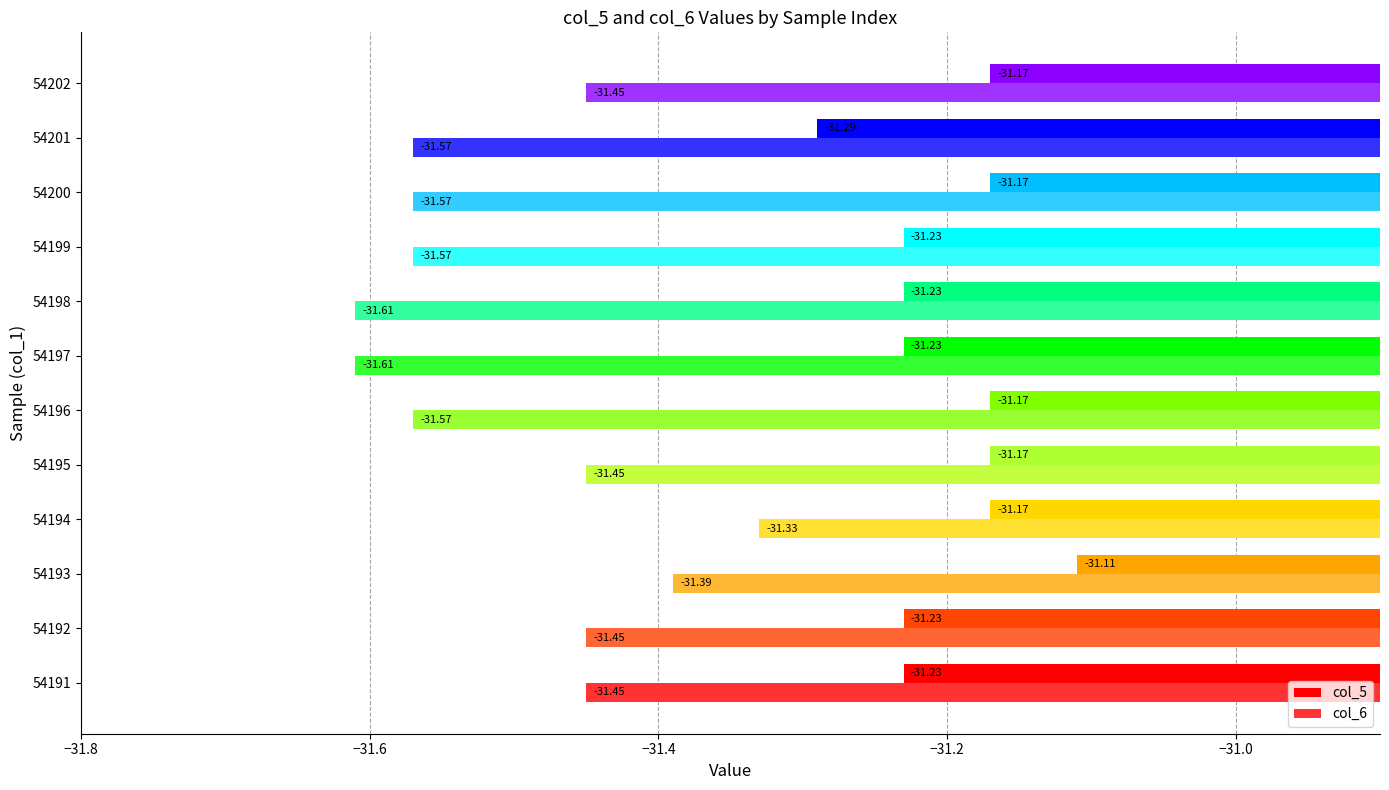

List the series in order of their overall mean, highest first.

col_5, col_6